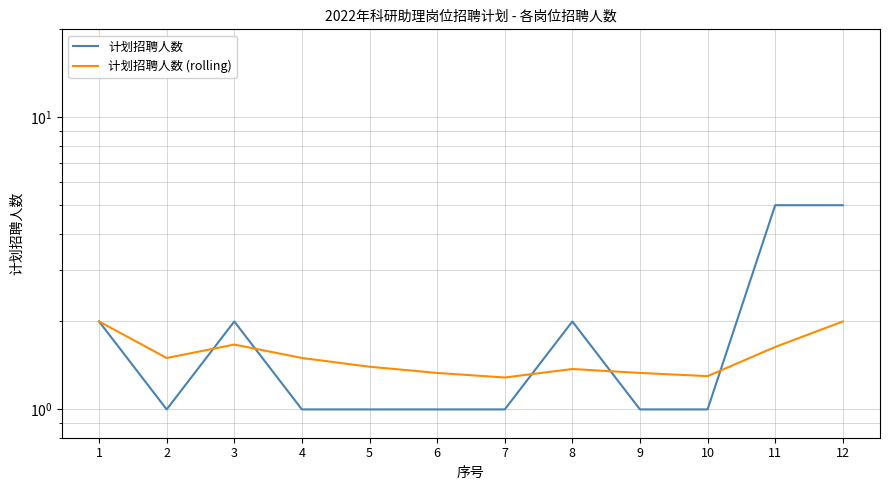

What is the value of the 计划招聘人数 (rolling) point at the 4th from the left?

1.5